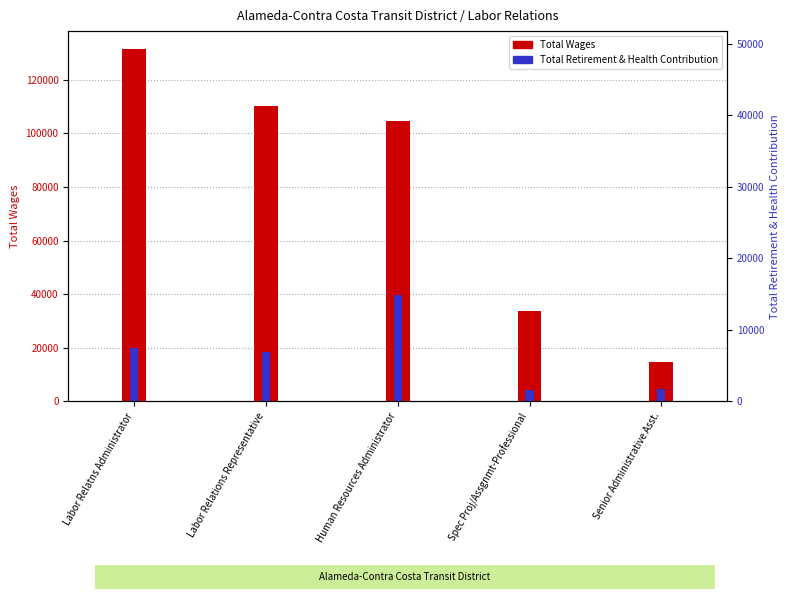

What is the highest value of the Total Wages series?

131528